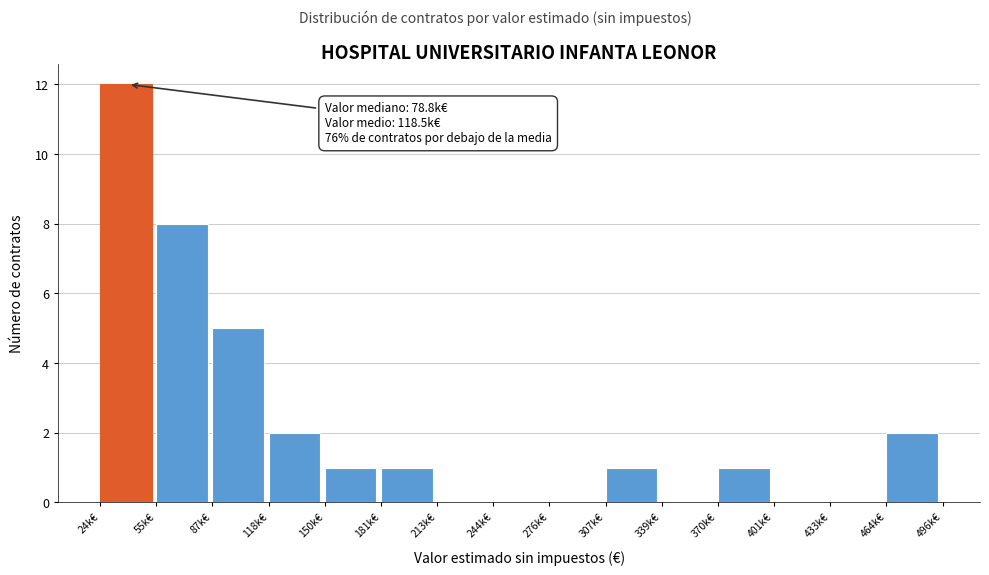

Reading left to right, list all the values displayed in this chart.

24k€=12	55k€=8	87k€=5	118k€=2	150k€=1	181k€=1	213k€=0	244k€=0	276k€=0	307k€=1	339k€=0	370k€=1	401k€=0	433k€=0	464k€=2